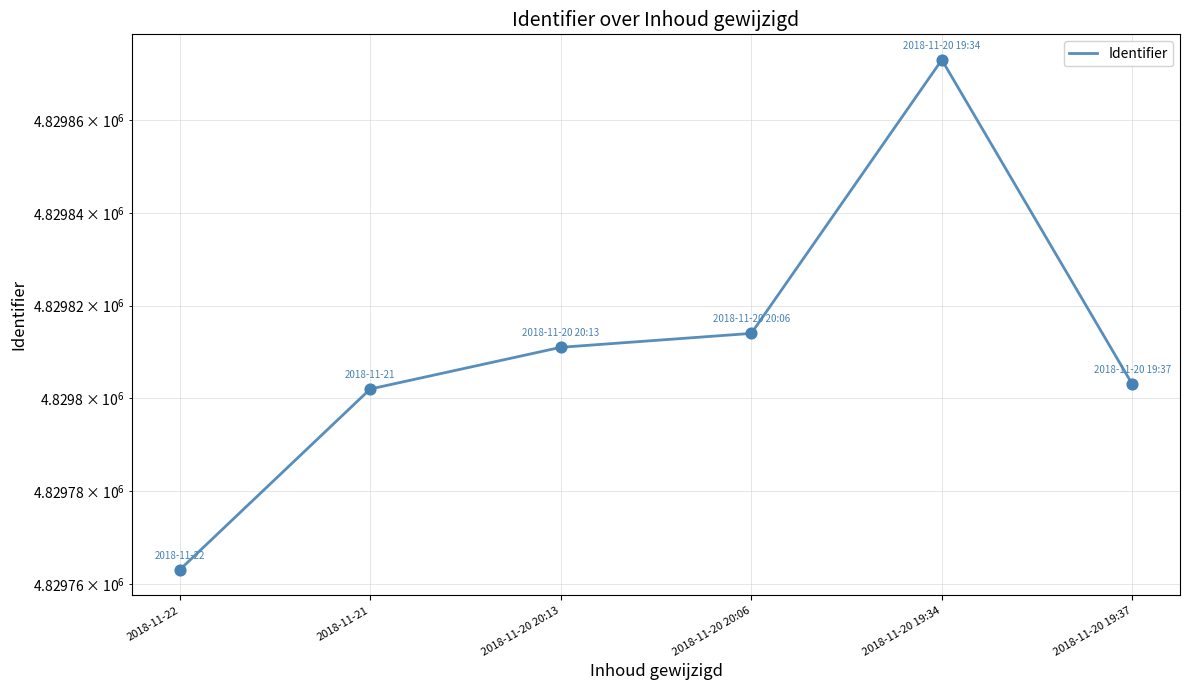

What is the ratio of the value at 2018-11-21 to the value at 2018-11-20 20:06?

1.0